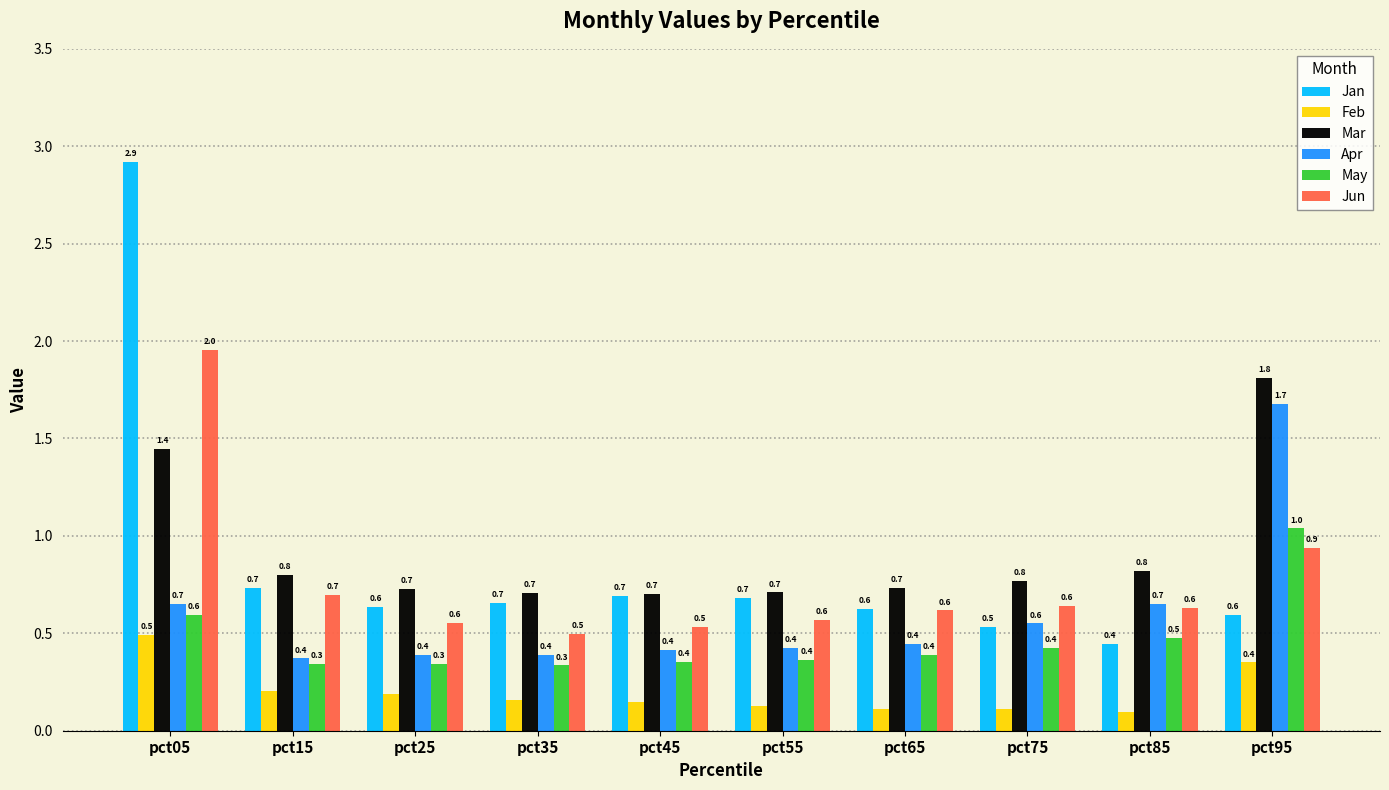

Rank the series at pct95 from lowest to highest value.

Feb, Jan, Jun, May, Apr, Mar